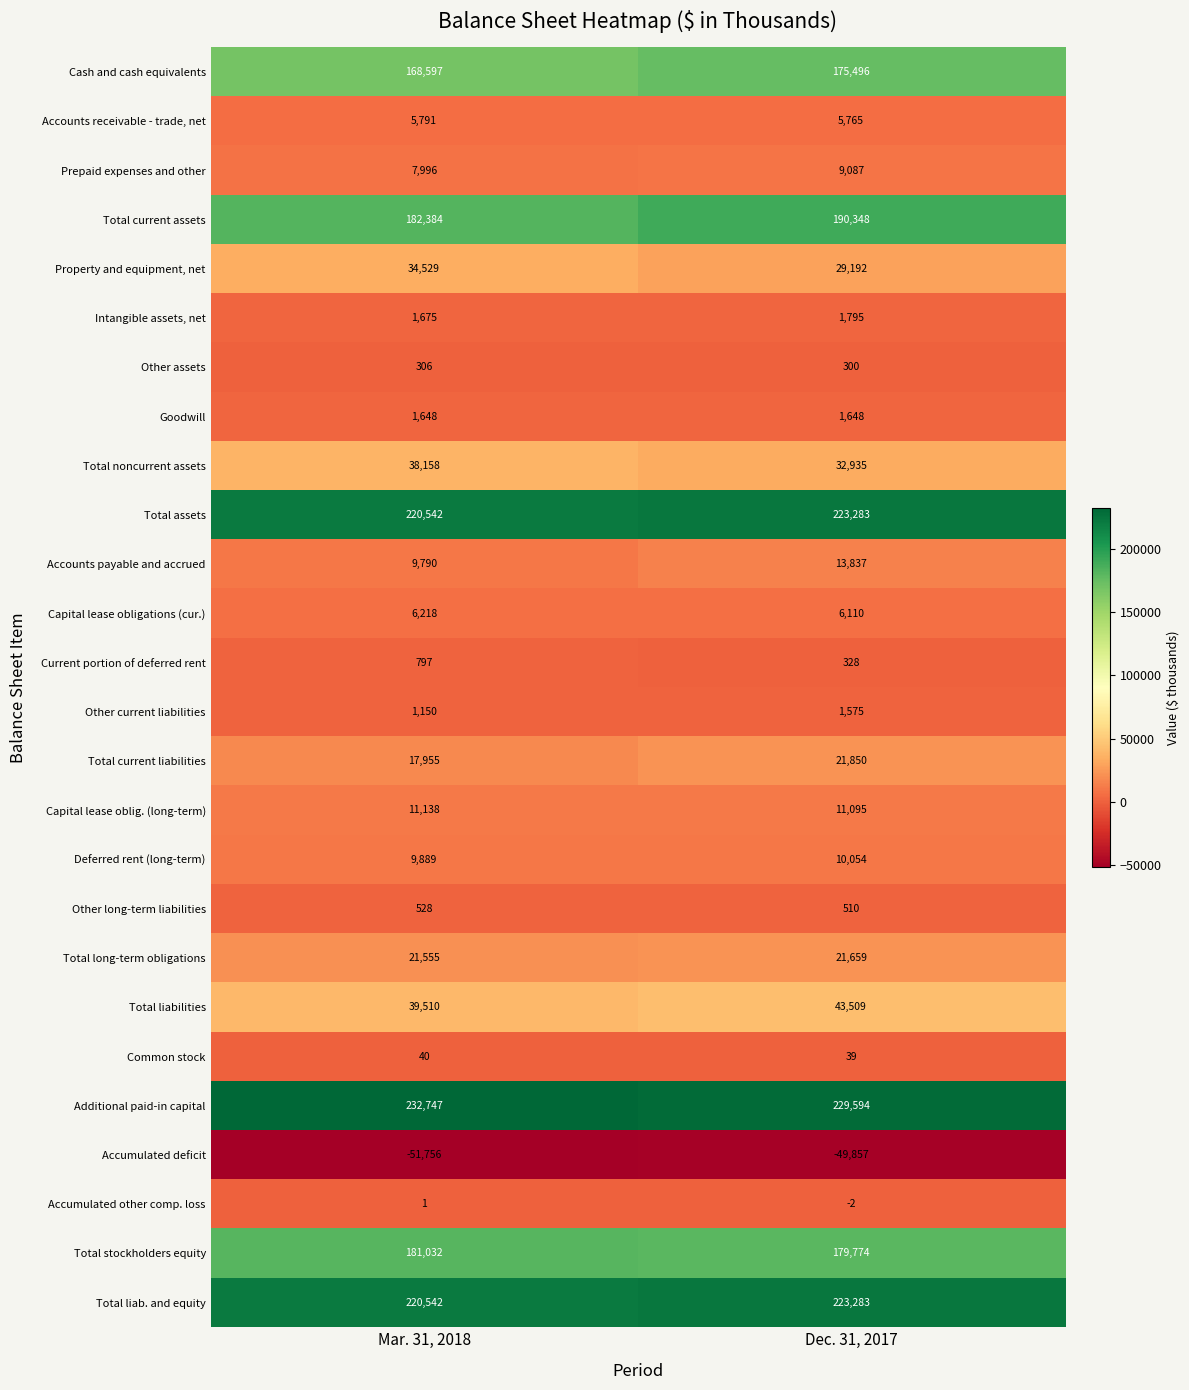

What is the difference between the maximum and minimum values in the Prepaid expenses and other series?

1091